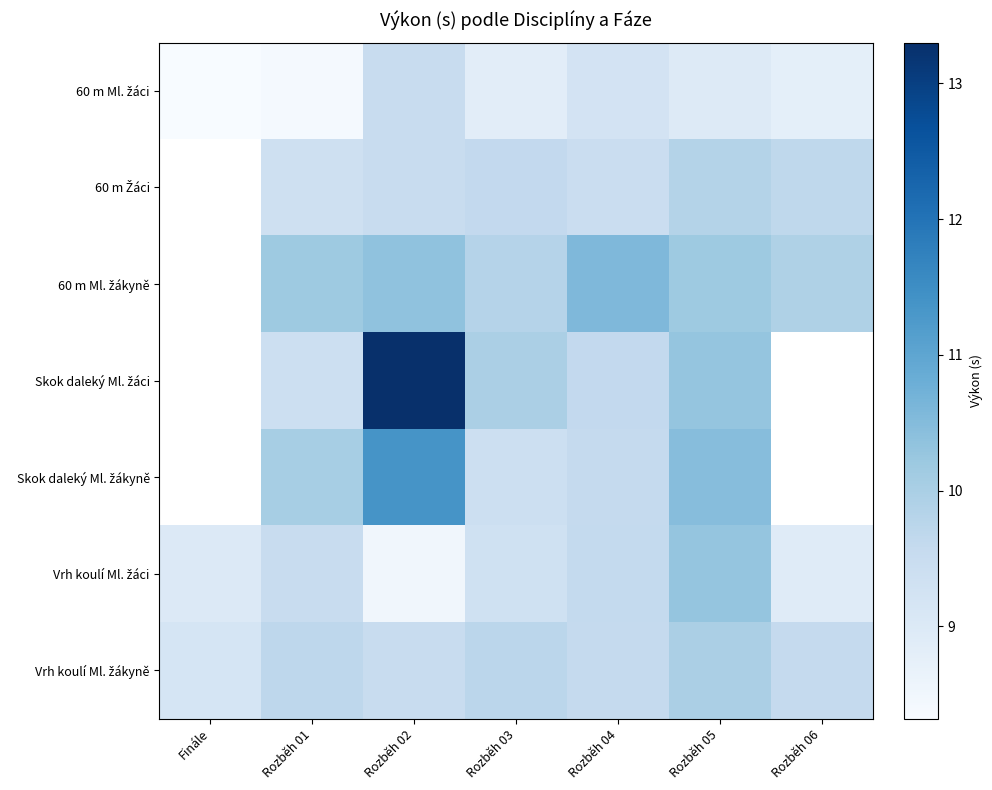

Between Rozběh 05 and Rozběh 02, which is larger?

Rozběh 02